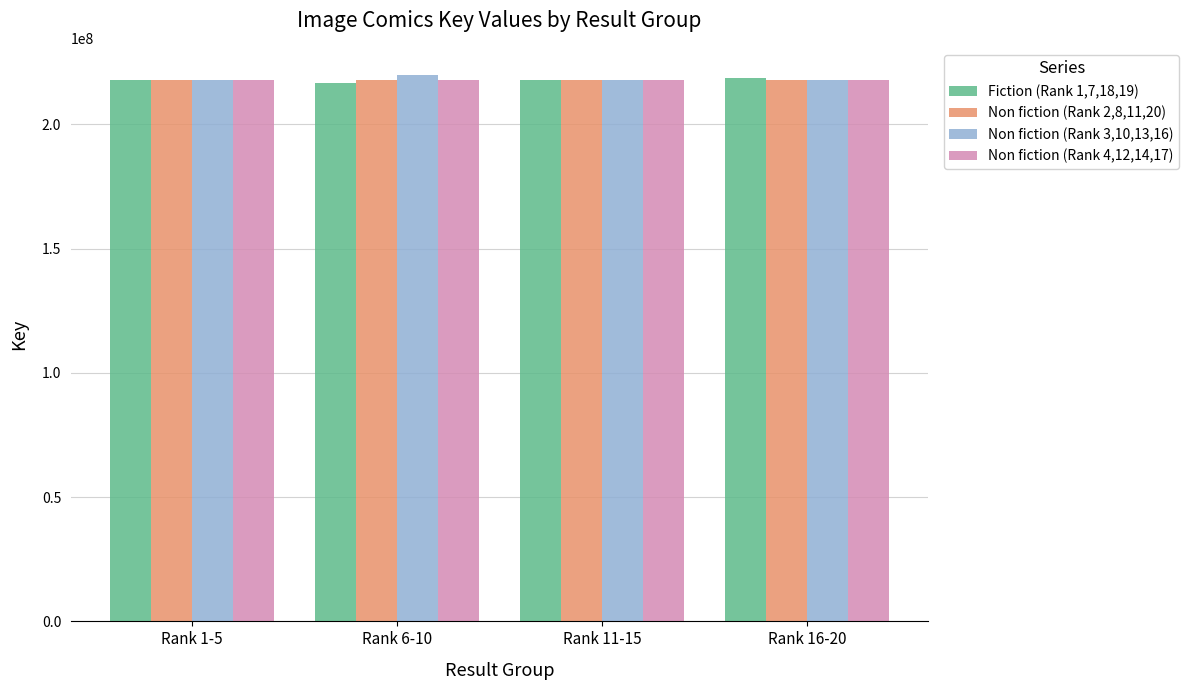

What is the maximum value shown in the chart?

219861334